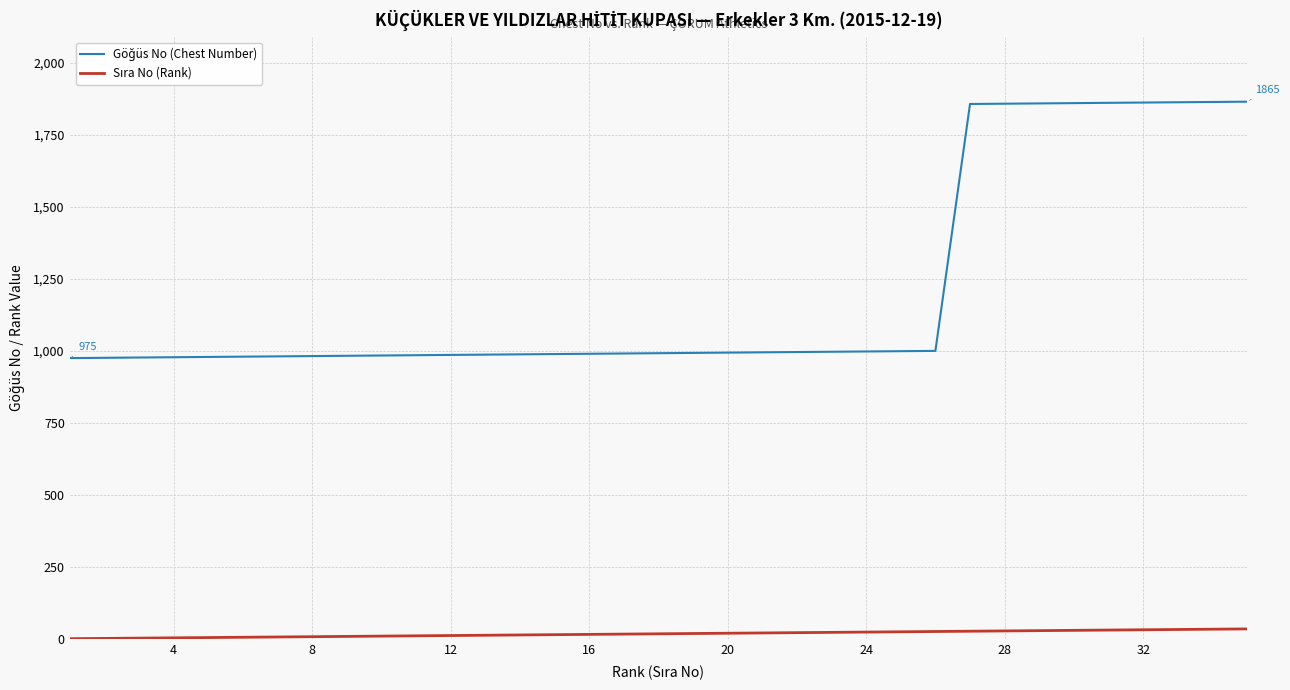

What is the maximum value shown in the chart?

1865